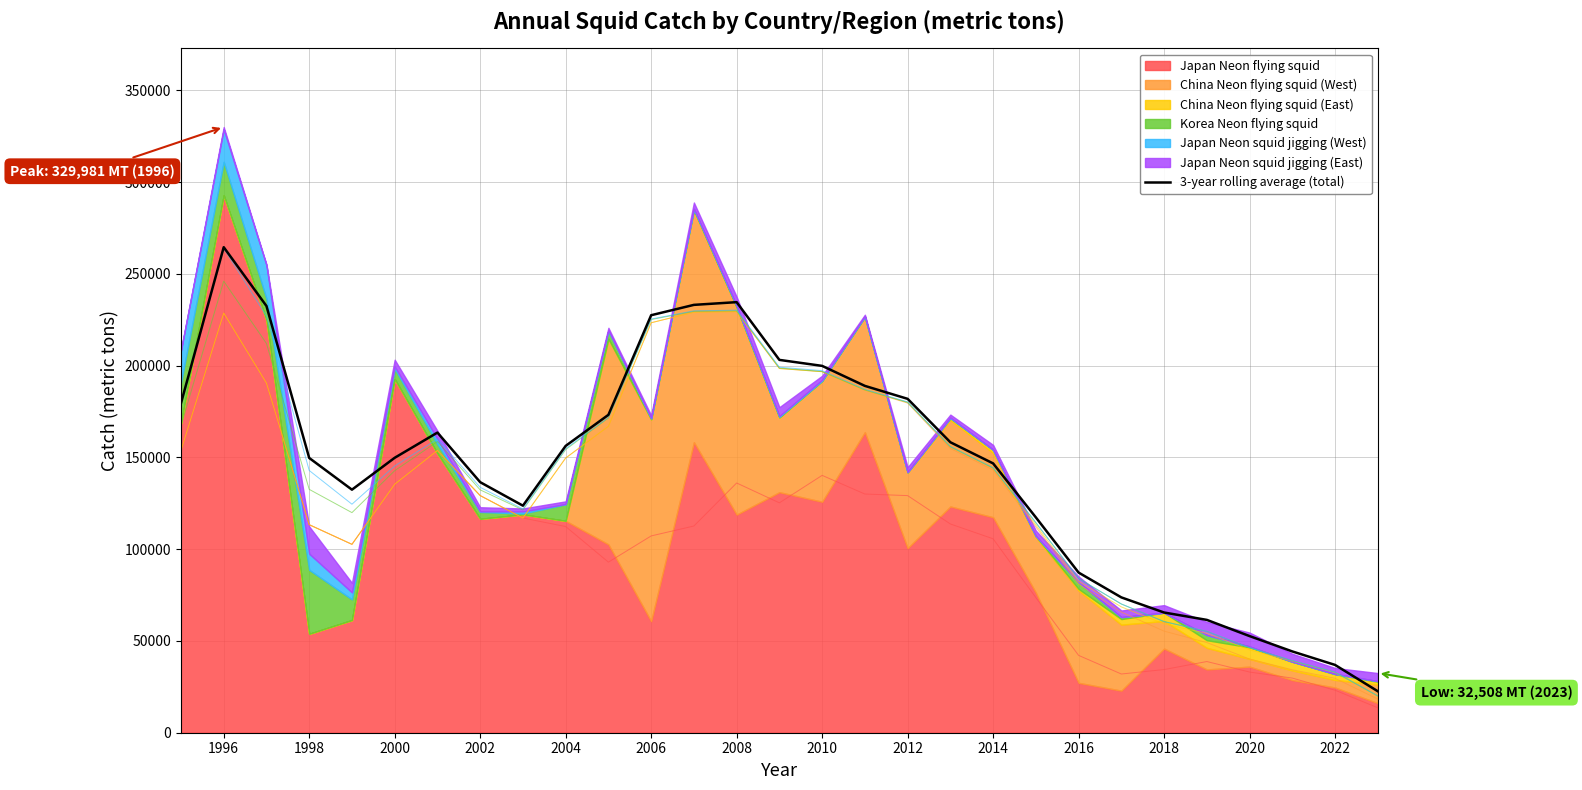

What is the maximum value shown in the chart?

264521.8